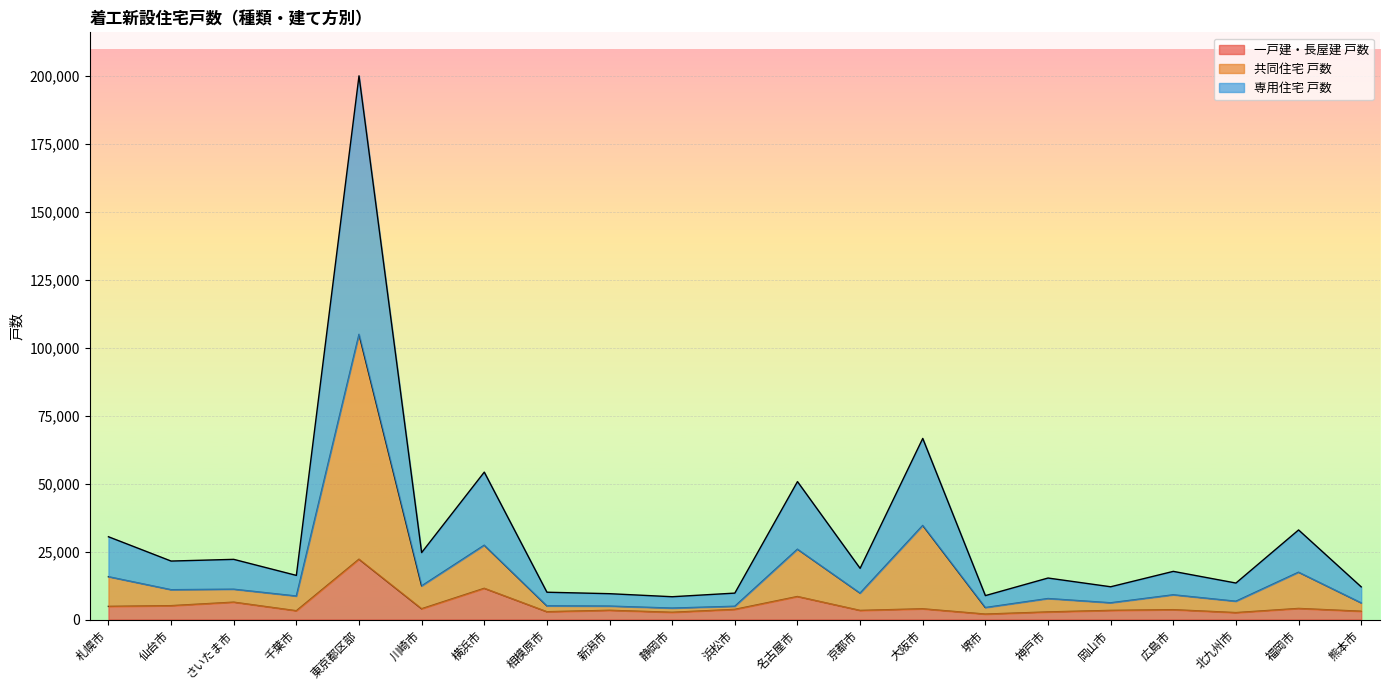

What are all the series names shown in the legend?

一戸建・長屋建 戸数, 共同住宅 戸数, 専用住宅 戸数